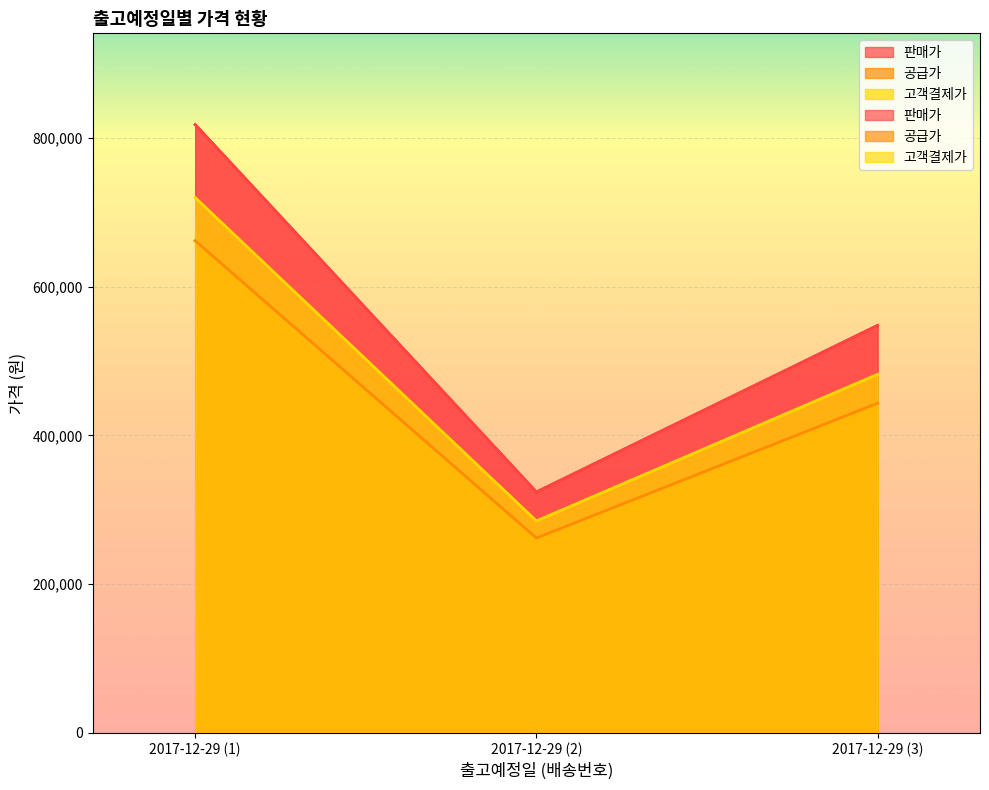

What is the difference between the highest and lowest values at 2017-12-29 (3)?

104618